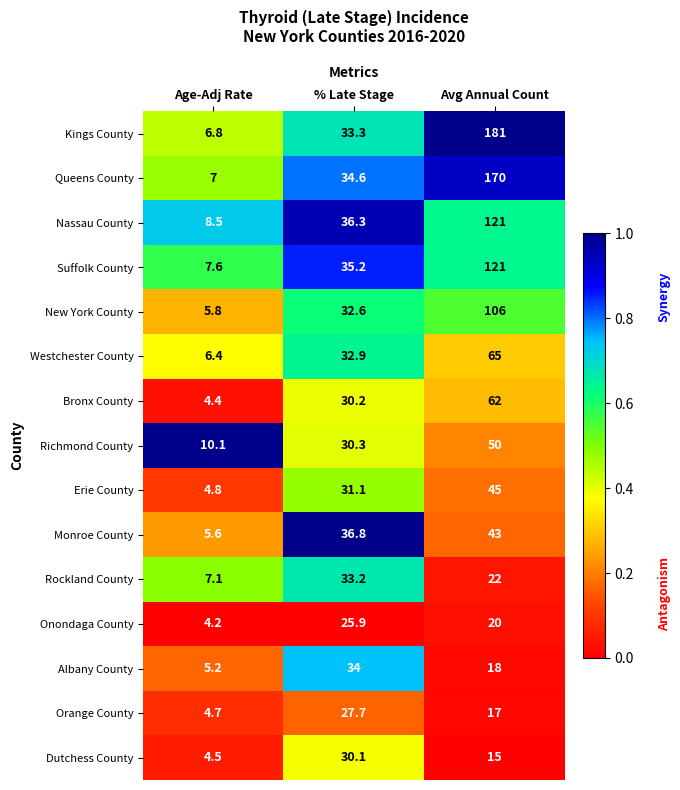

What is the minimum value shown in the chart?

4.2